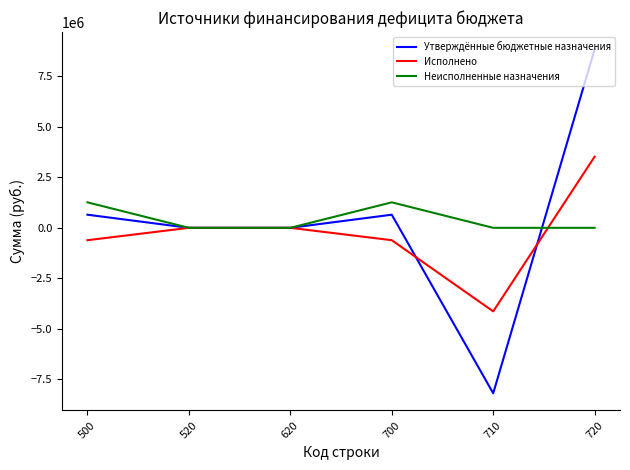

List the series in order of their peak value, highest first.

Утверждённые бюджетные назначения, Исполнено, Неисполненные назначения